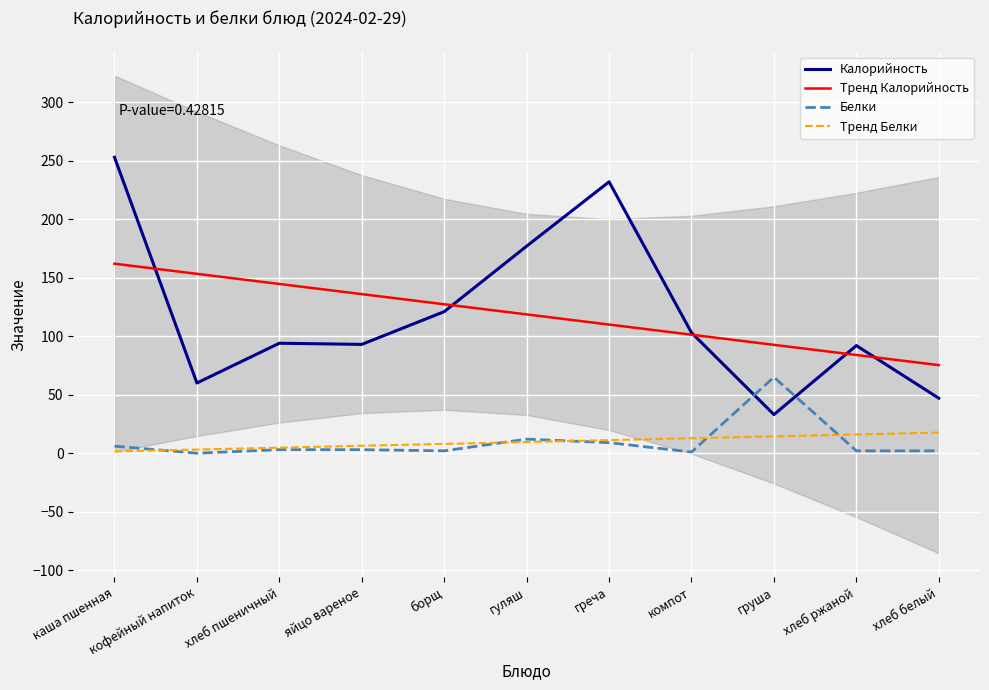

Which series has the largest range (max minus min)?

Калорийность